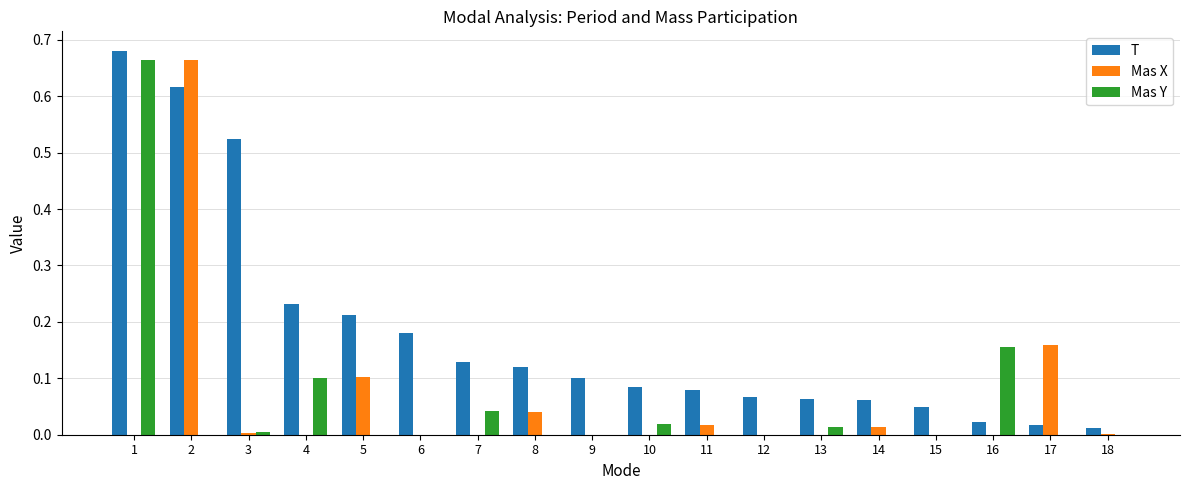

What is the total value across all series at 4?

0.3